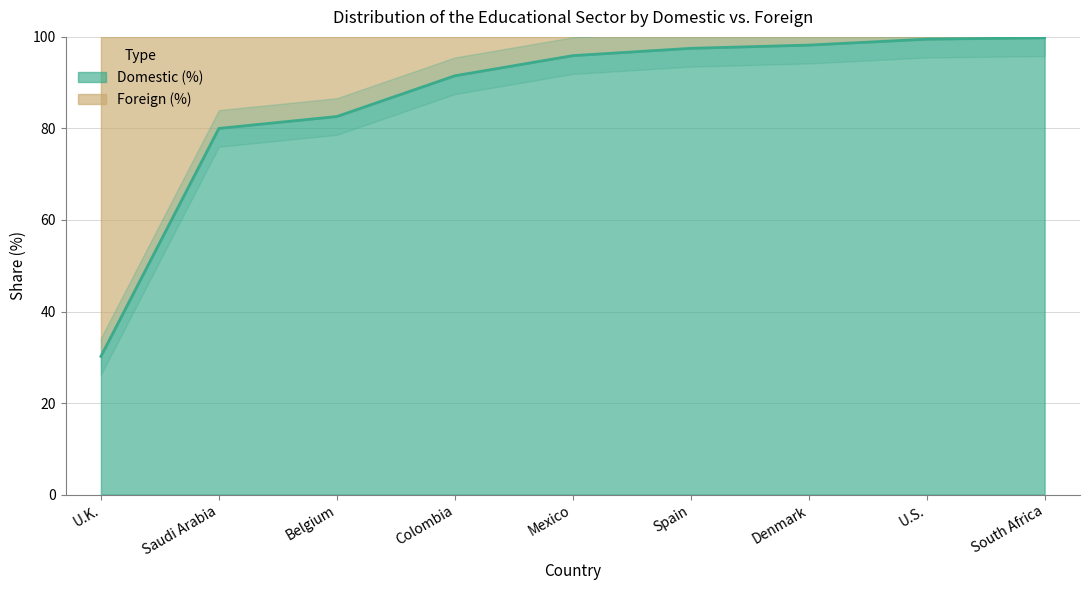

Rank the categories by value from lowest to highest.

U.K., Saudi Arabia, Belgium, Colombia, Mexico, Spain, Denmark, U.S., South Africa